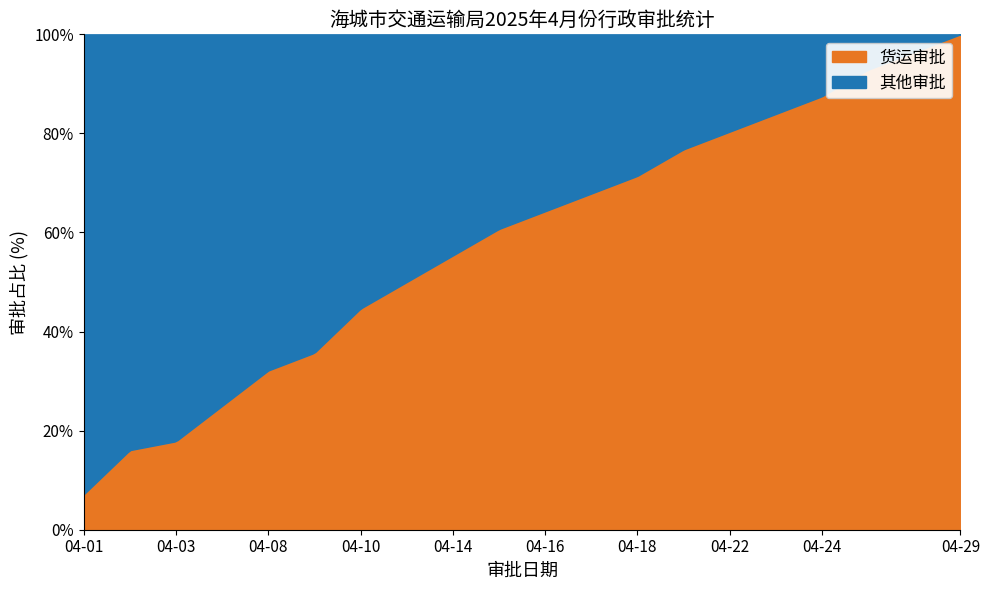

What are all the series names shown in the legend?

货运审批, 其他审批